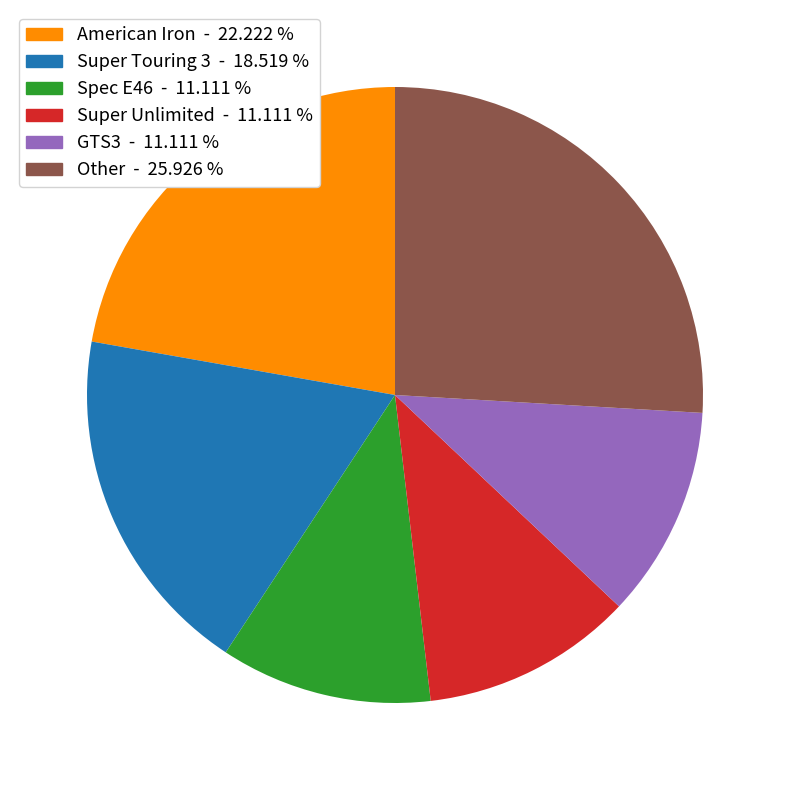

Which slice is the largest?

Other